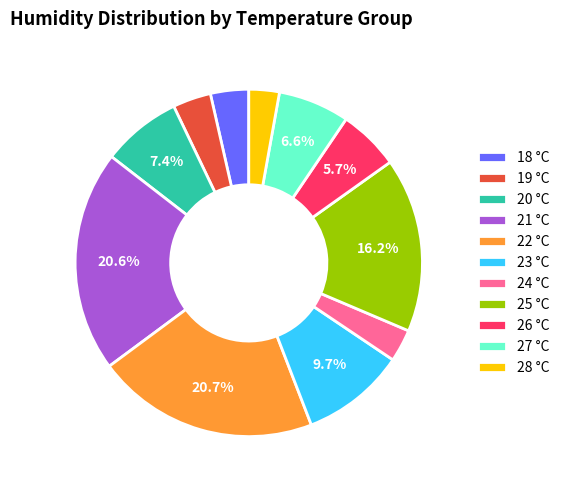

Between 23 °C and 19 °C, which is larger?

23 °C